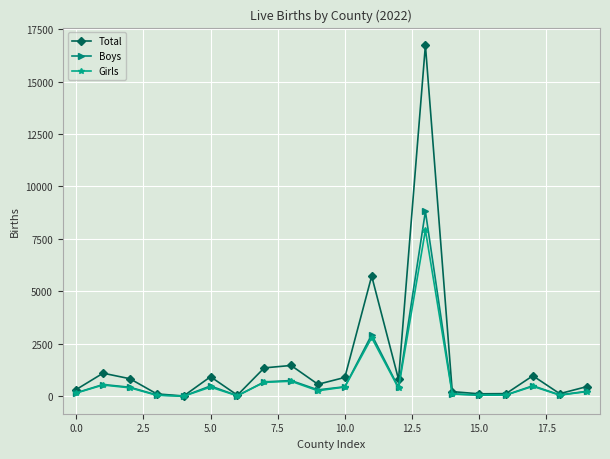

What is the maximum value shown in the chart?

16732